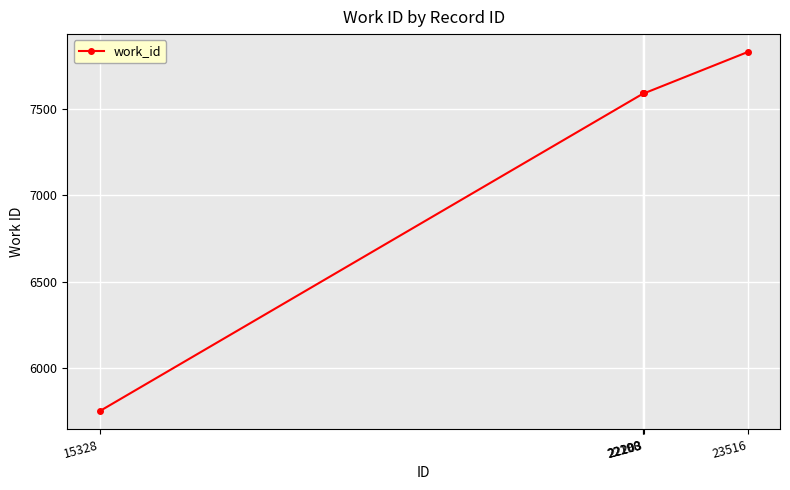

Approximately how many times larger is the value at 15328 compared to 22200?

0.8